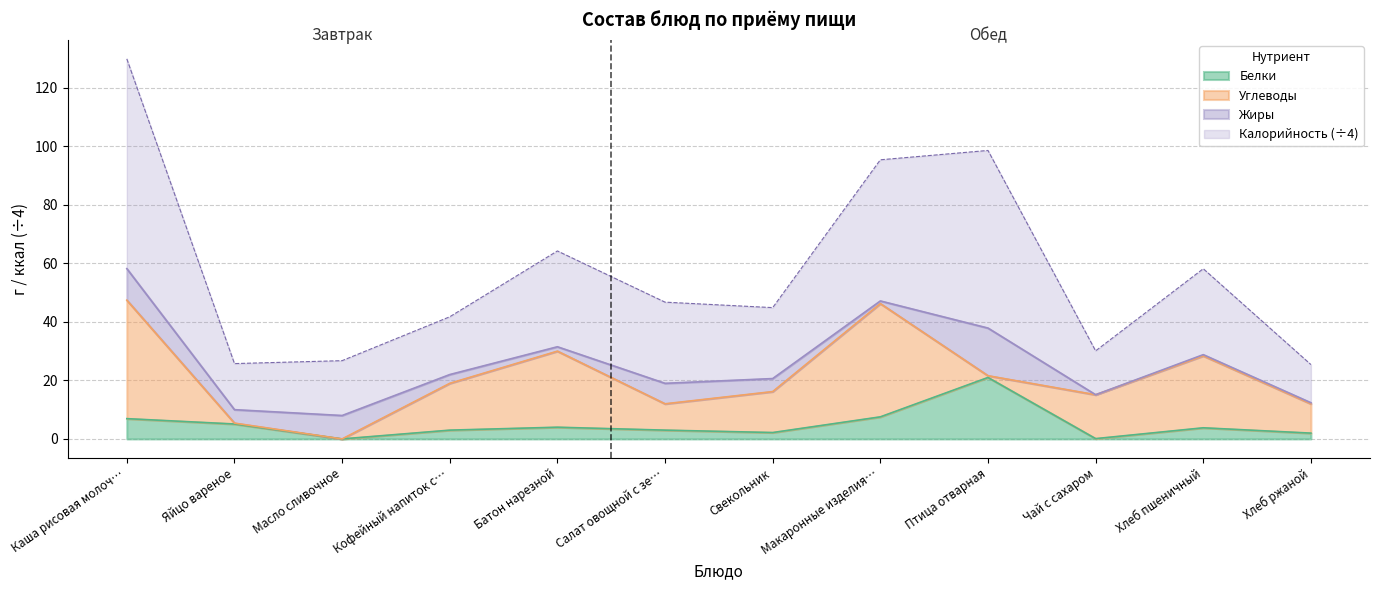

True or false: Белки has a value of 7.5 at Макаронные изделия….

True